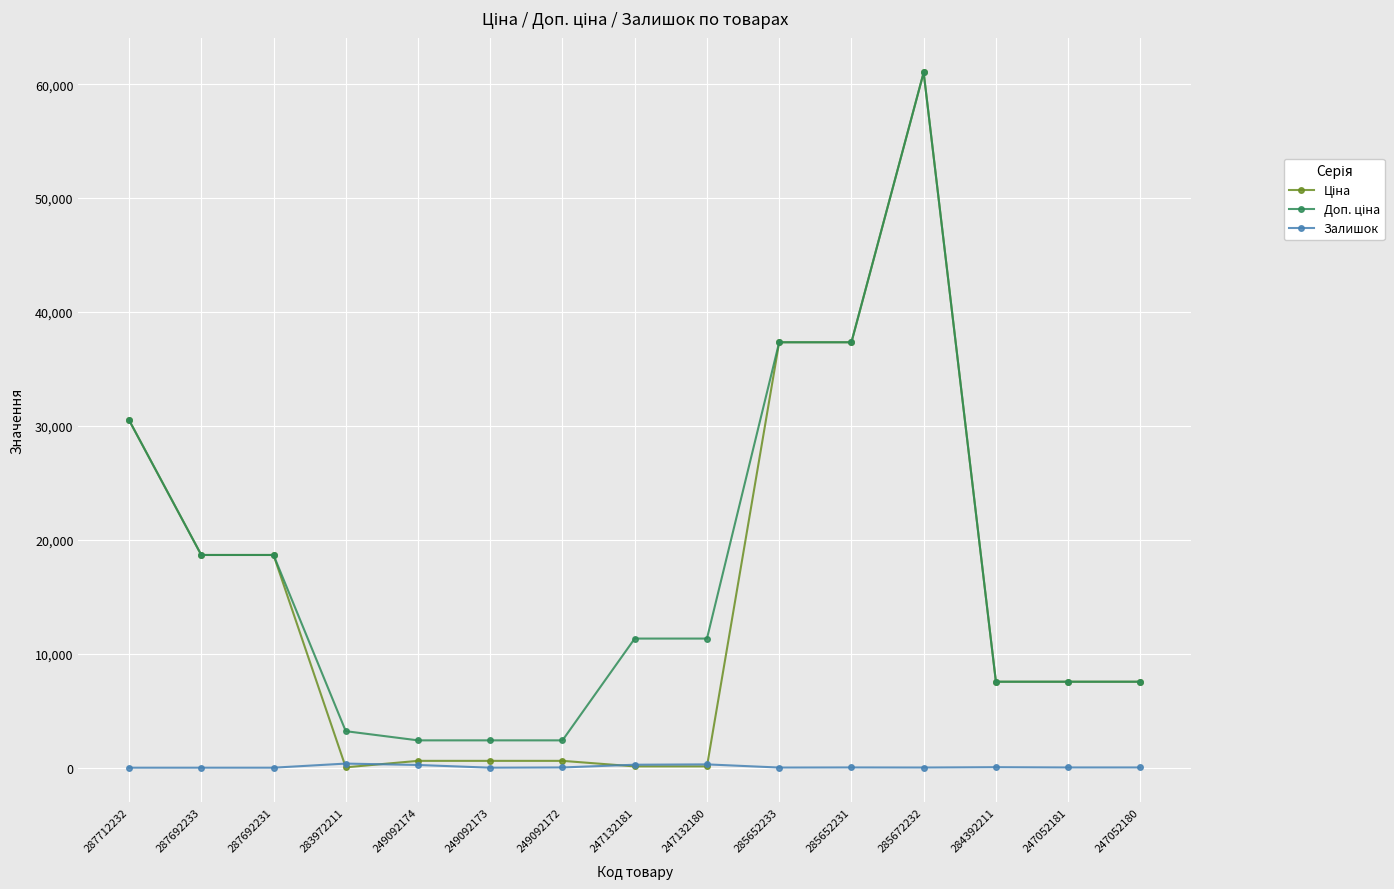

Is it true that Залишок equals 290.0 at 247132180?

True